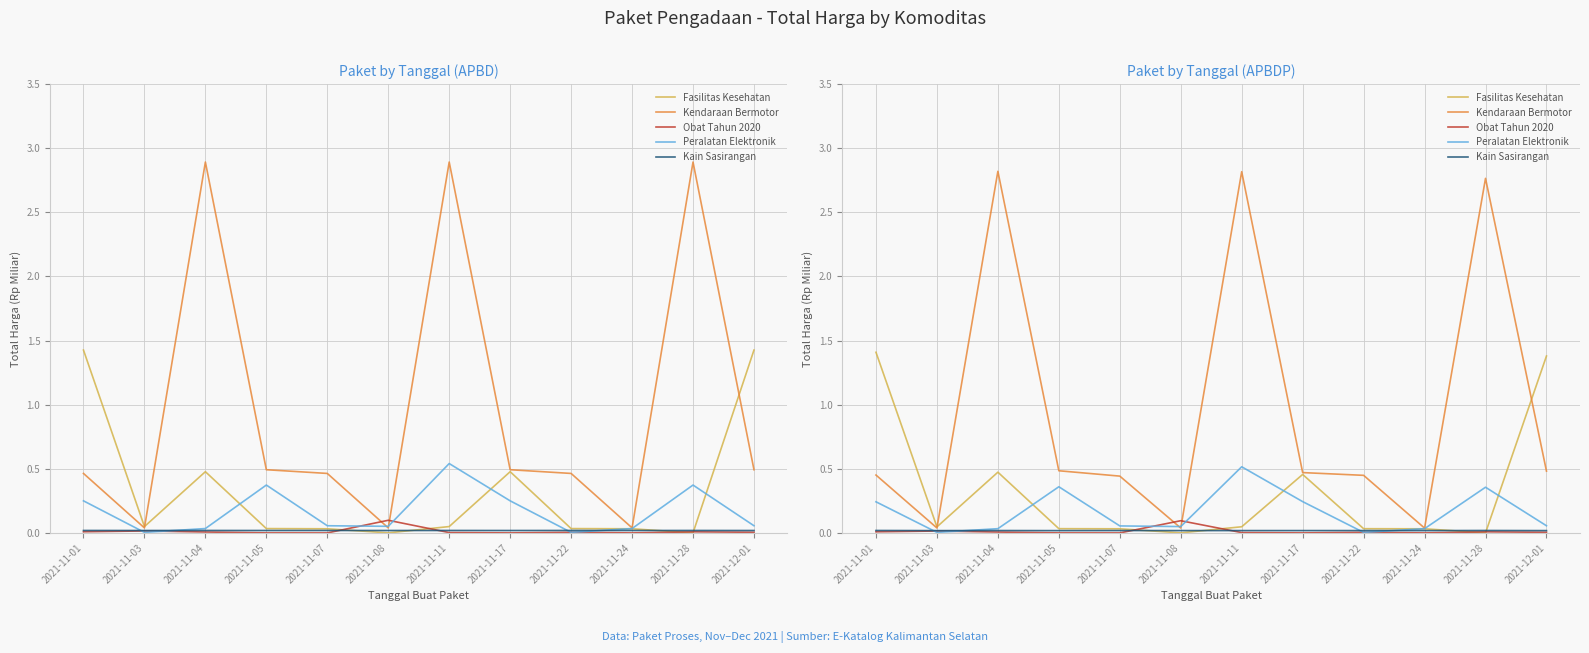

What is the maximum value for Kendaraan Bermotor?

2.8